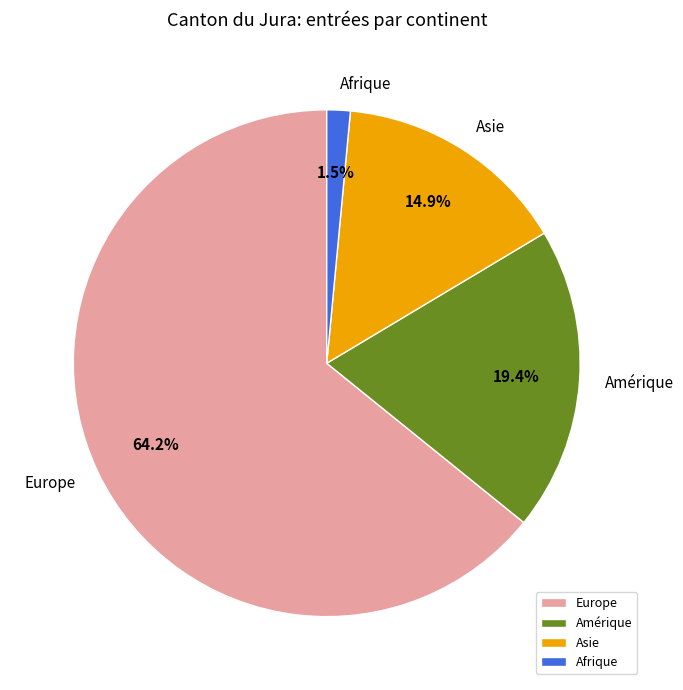

To the nearest percent, what is the combined percentage of Europe and Asie?

79%